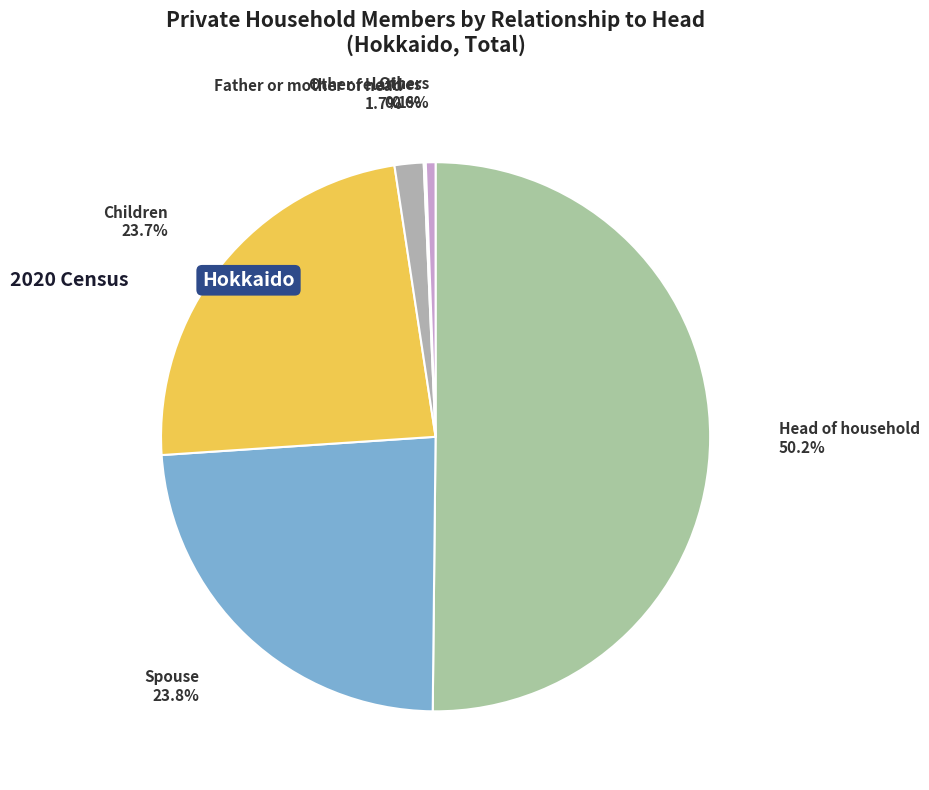

Which category has the biggest portion of the pie?

Head of household